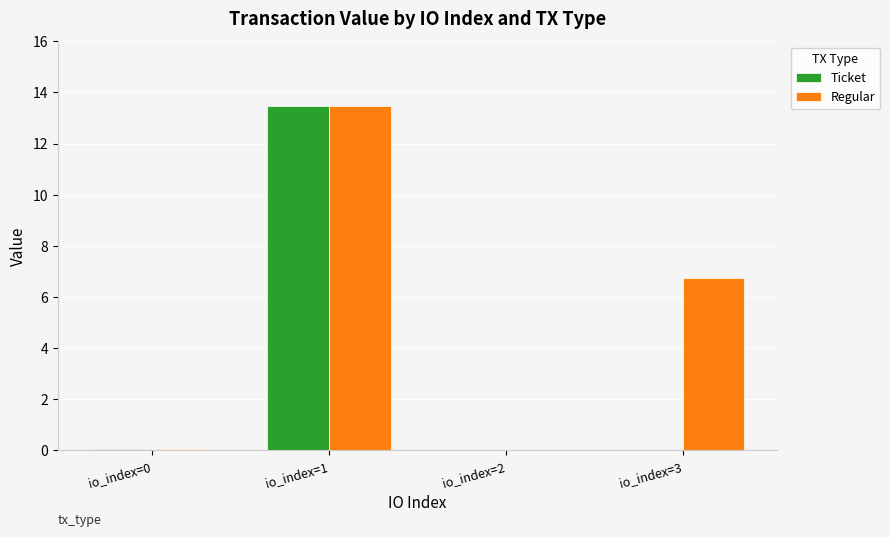

How many data points in Regular are above 6?

2